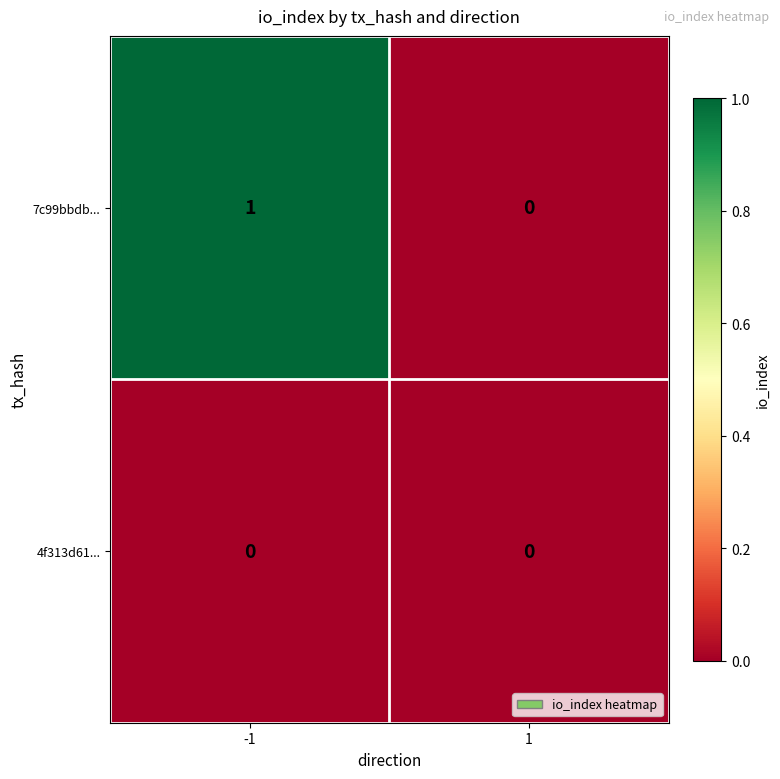

Rank the series at -1 from highest to lowest value.

7c99bbdb..., 4f313d61...